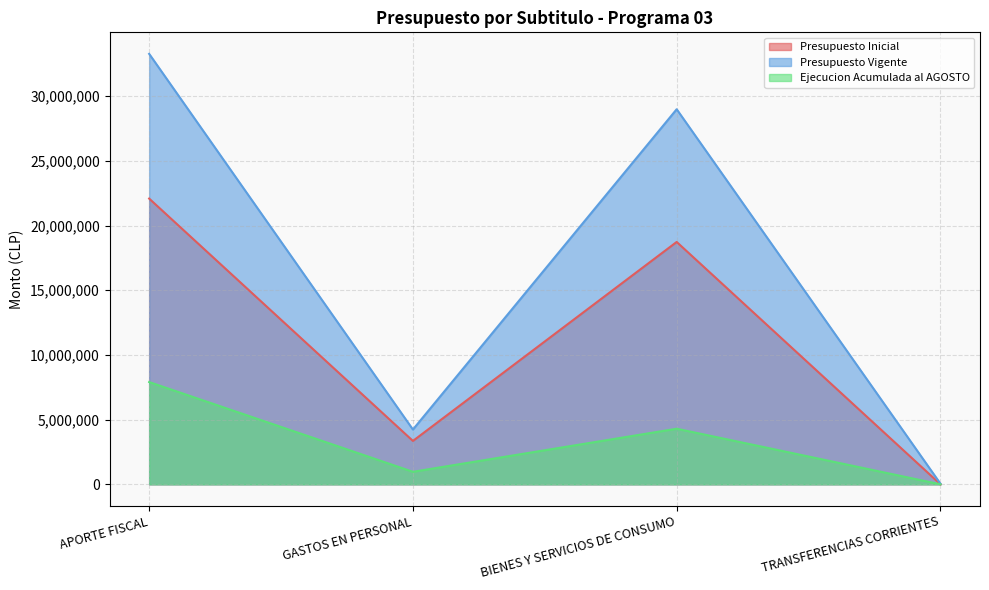

What is the total value across all series at BIENES Y SERVICIOS DE CONSUMO?

52014116